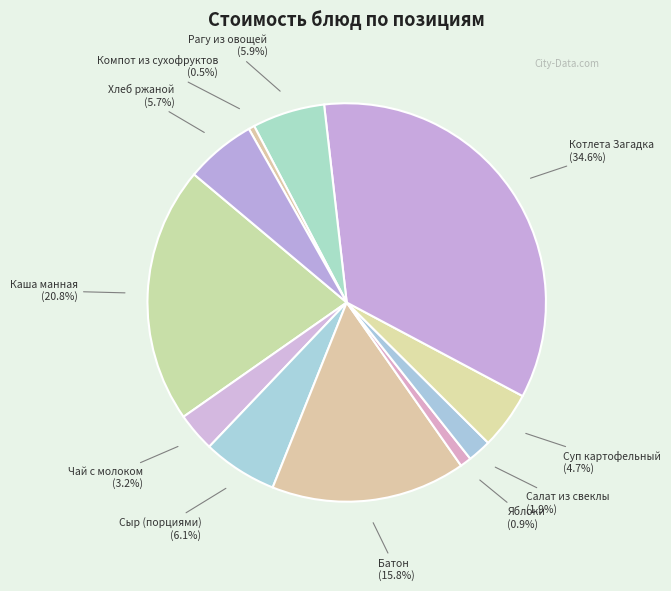

What is the largest slice in the pie chart?

Котлета Загадка